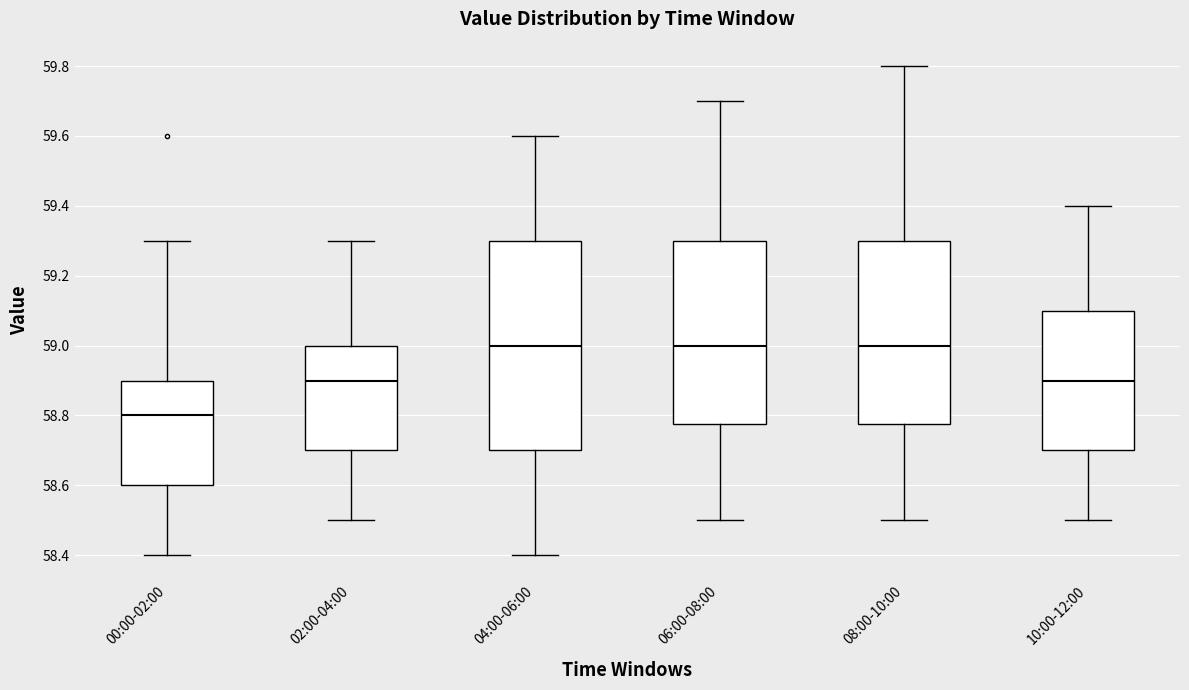

Where does the median line of the box for 00:00-02:00 sit on the y-axis? The values are not printed on the chart, so give them approximately, as read against the axis.

58.80